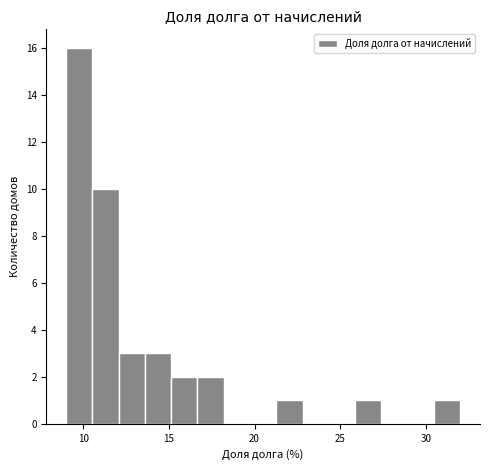

Read against the x-axis, roughly where is the centre of the tallest bar?

10.0